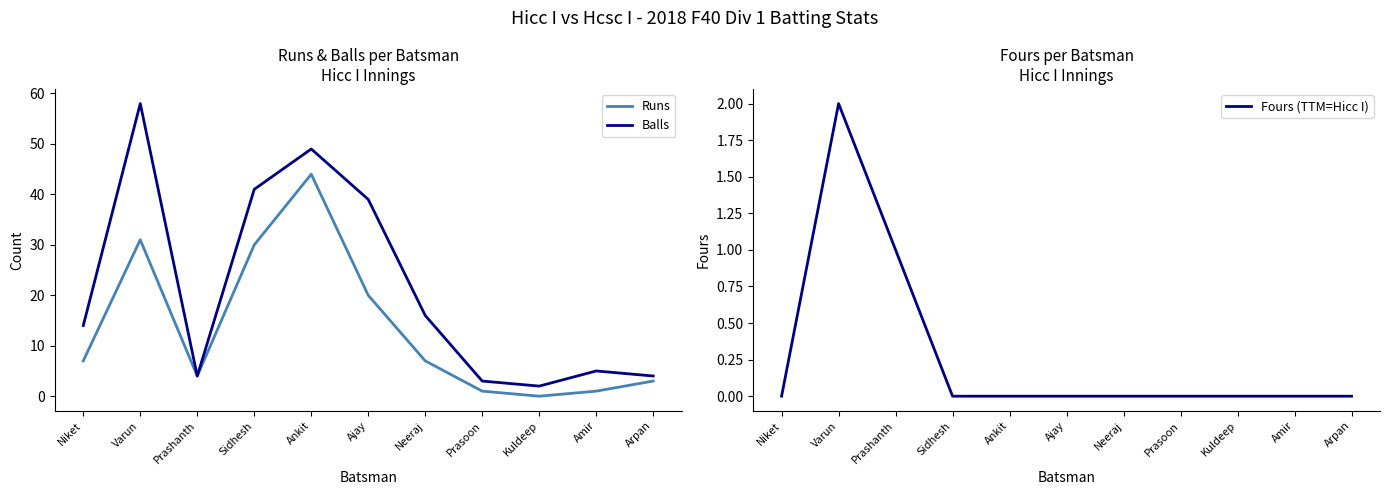

What is the label of the 3rd point from the right?

Kuldeep